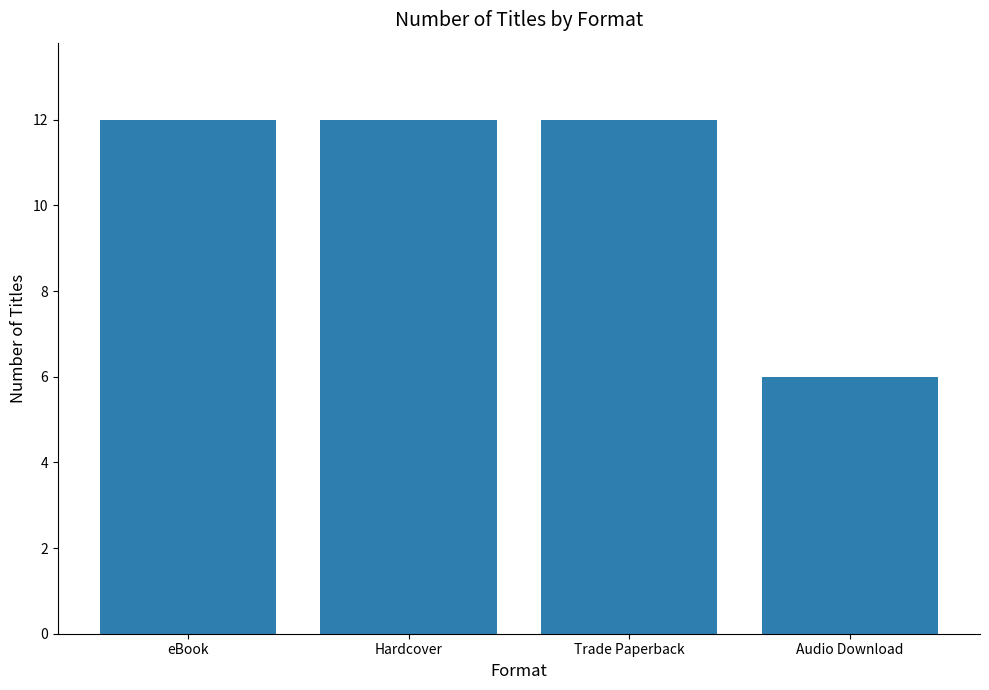

Reading left to right, transcribe all the data shown in this chart.

12	12	12	6